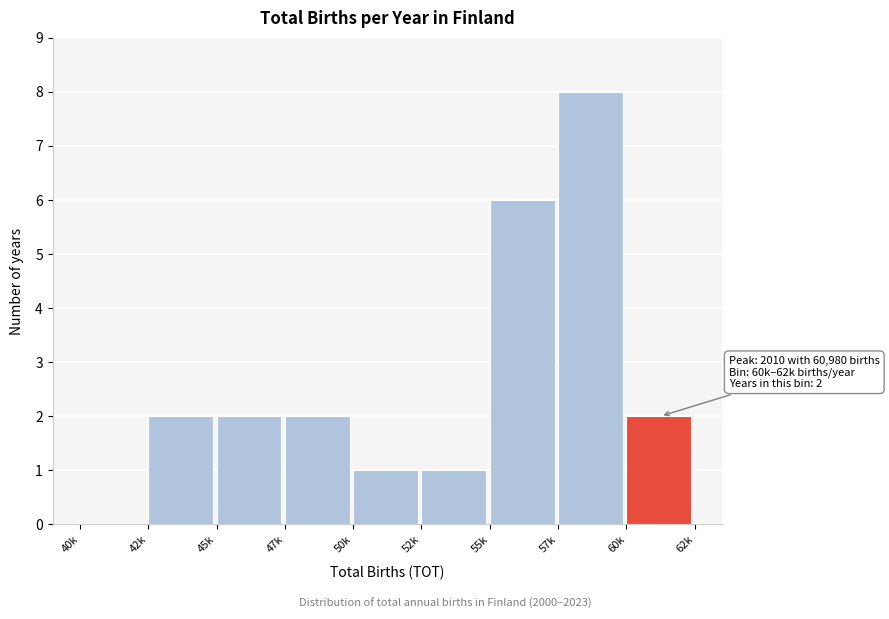

Reading right to left, extract all data points from this chart.

60k=2	57k=8	55k=6	52k=1	50k=1	47k=2	45k=2	42k=2	40k=0